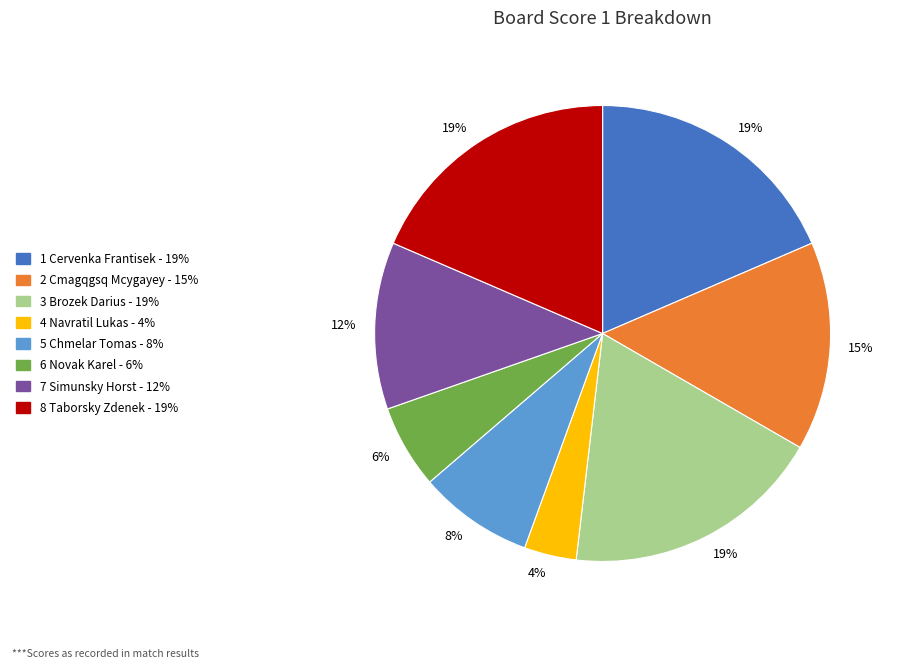

How many slices are in this pie chart?

8